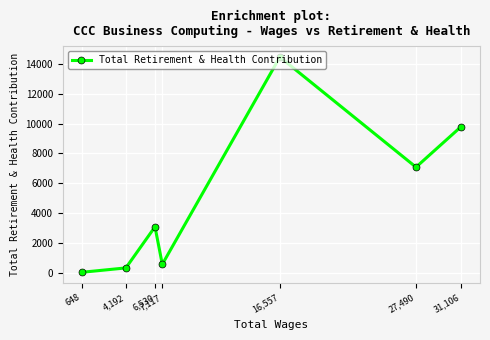

Is it true that the value at 4,192 is 122?

False